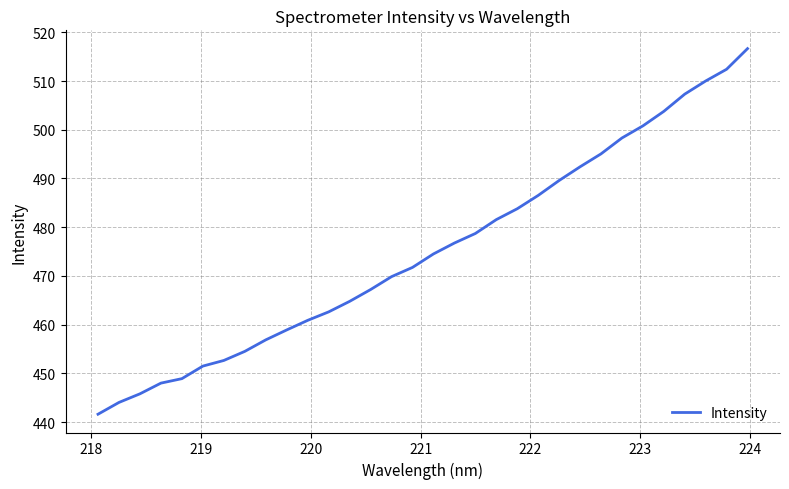

What is the minimum value shown in the chart?

441.6